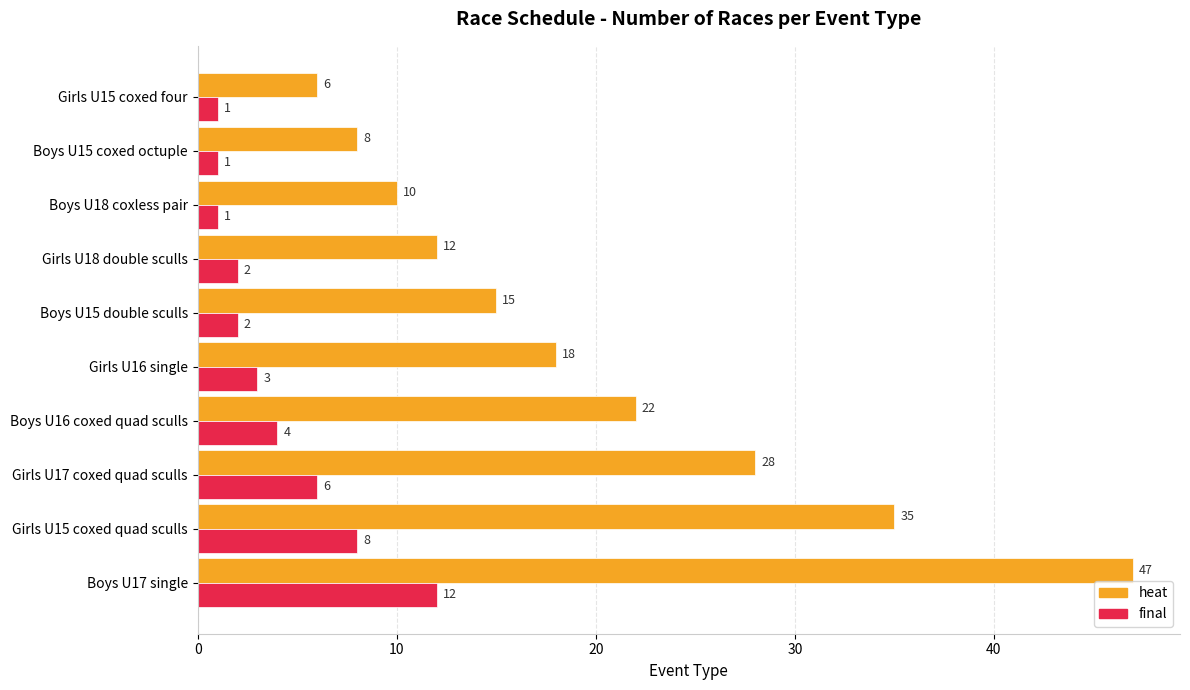

How many values in the heat series are below 18?

5